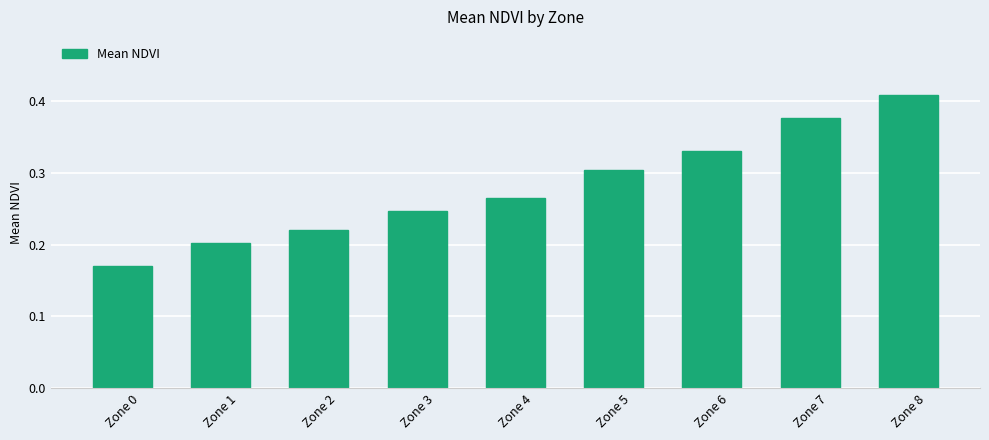

Count the number of data series in this chart.

1